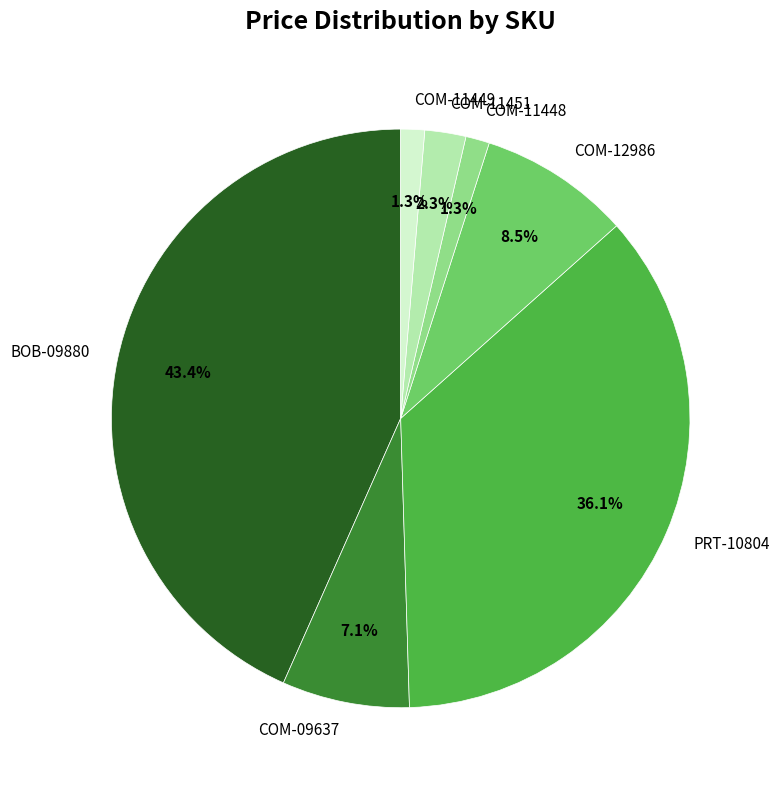

Is there any slice that represents more than half of the pie?

No